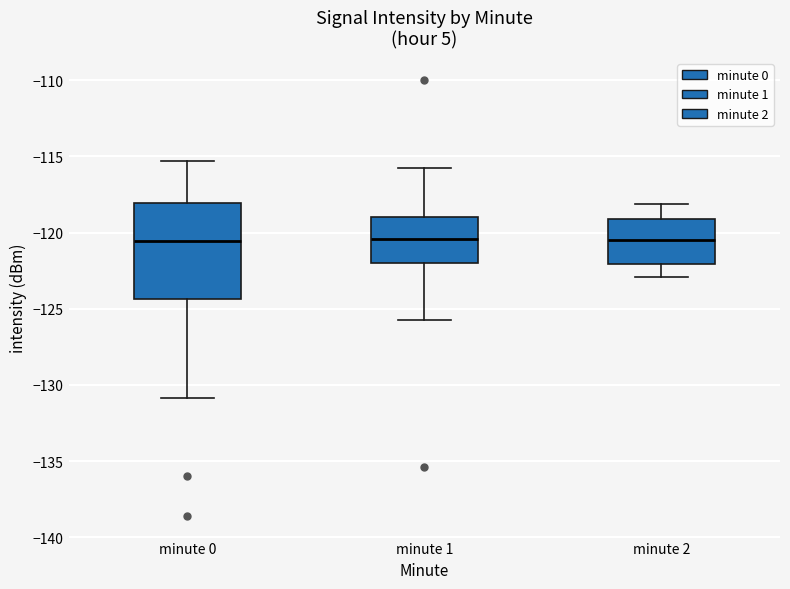

Reading left to right, read every box against the y-axis: the position of its median line, the range the box covers, and the ends of its whiskers. The values are not printed on the chart, so give them approximately, as read against the axis.

minute 0: median -120.5, box -124.5 to -118.0, whiskers -131.0 to -115.5
minute 1: median -120.5, box -122.0 to -119.0, whiskers -125.5 to -115.5
minute 2: median -120.5, box -122.0 to -119.0, whiskers -123.0 to -118.0